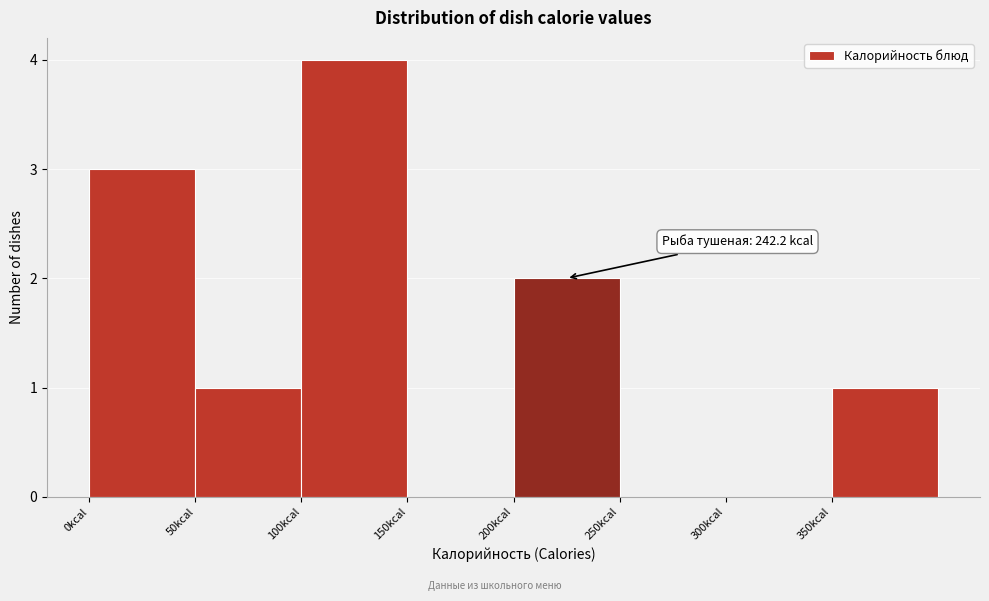

Which range on the x-axis has the tallest bar?

100 to 150